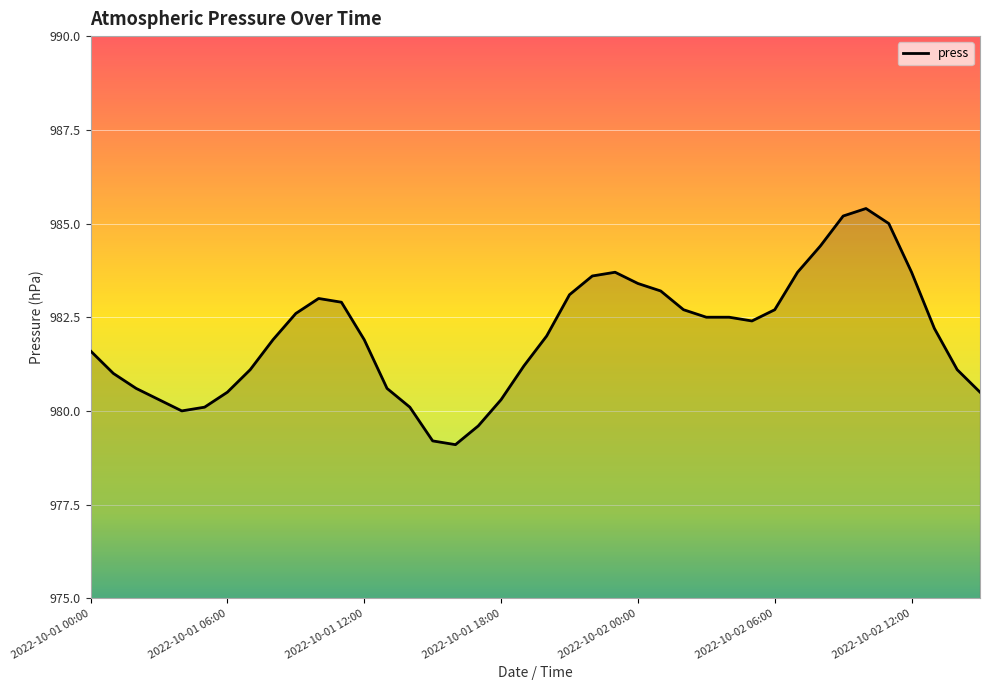

Count the number of data series in this chart.

1